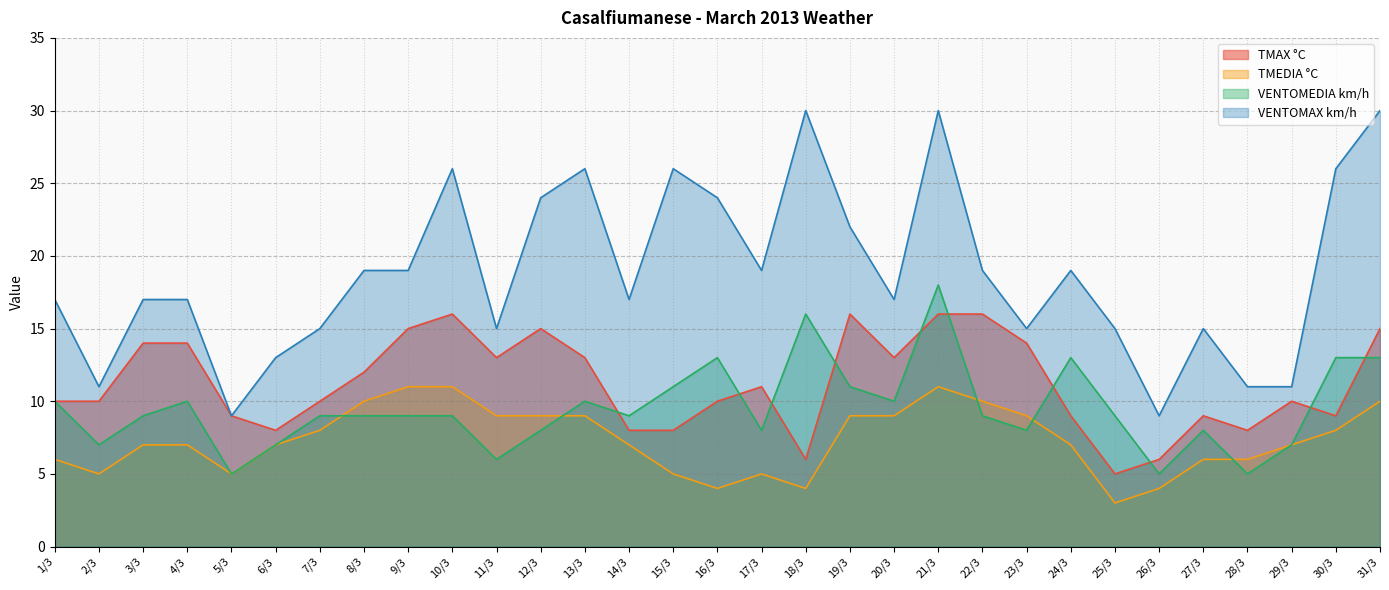

At which category does VENTOMEDIA km/h reach its first local valley?

2/3